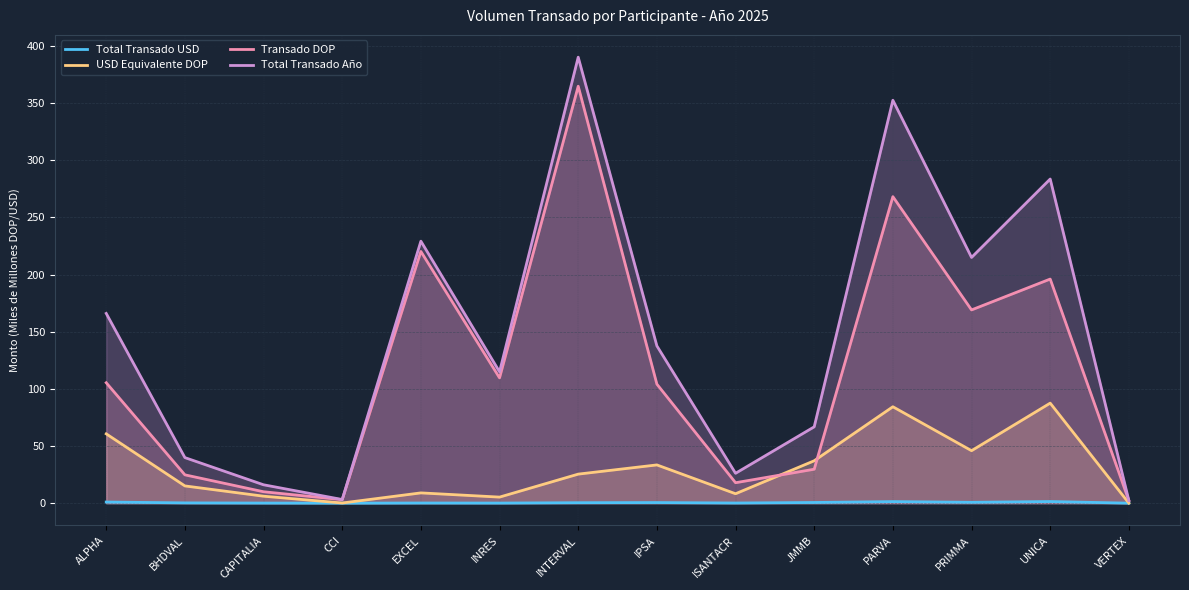

Reading left to right, what are all the values shown in this chart?

Total Transado USD: ALPHA=1.0	BHDVAL=0.2	CAPITALIA=0.1	CCI=0.0	EXCEL=0.1	INRES=0.1	INTERVAL=0.4	IPSA=0.5	ISANTACR=0.1	JMMB=0.6	PARVA=1.4	PRIMMA=0.7	UNICA=1.4	VERTEX=0.0
USD Equivalente DOP: ALPHA=60.7	BHDVAL=15.1	CAPITALIA=6.1	CCI=0.1	EXCEL=9.0	INRES=5.3	INTERVAL=25.4	IPSA=33.5	ISANTACR=8.2	JMMB=37.1	PARVA=84.4	PRIMMA=45.9	UNICA=87.5	VERTEX=0.0
Transado DOP: ALPHA=105.4	BHDVAL=24.8	CAPITALIA=10.0	CCI=3.1	EXCEL=220.3	INRES=109.6	INTERVAL=364.9	IPSA=104.2	ISANTACR=17.9	JMMB=29.7	PARVA=268.2	PRIMMA=169.1	UNICA=196.1	VERTEX=2.3
Total Transado Año: ALPHA=166.0	BHDVAL=39.9	CAPITALIA=16.1	CCI=3.2	EXCEL=229.3	INRES=114.9	INTERVAL=390.3	IPSA=137.6	ISANTACR=26.1	JMMB=66.8	PARVA=352.6	PRIMMA=215.0	UNICA=283.6	VERTEX=2.3